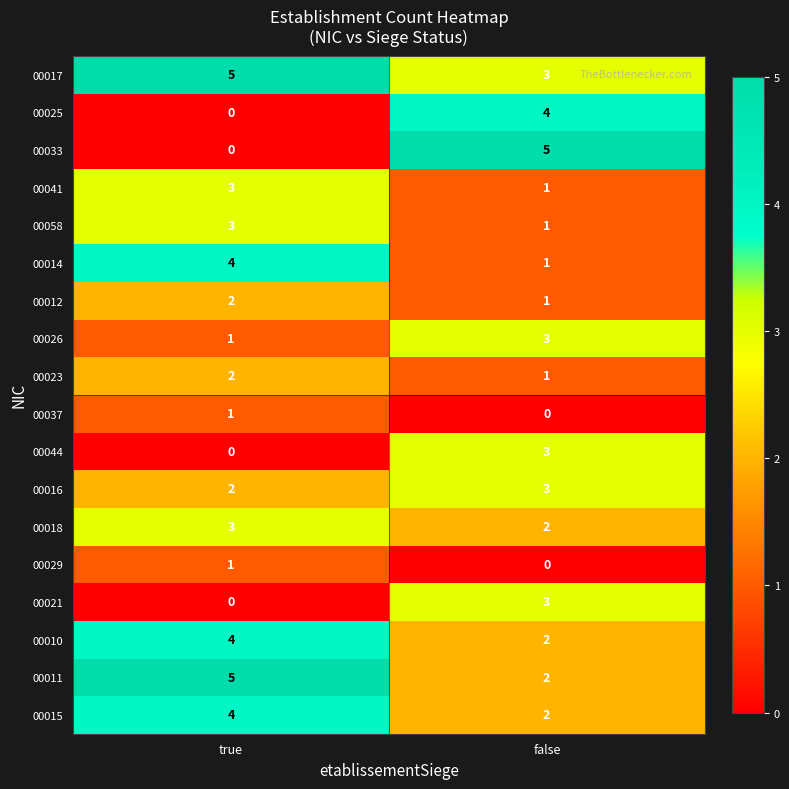

The value of 00017 at false is 4. True or false?

False